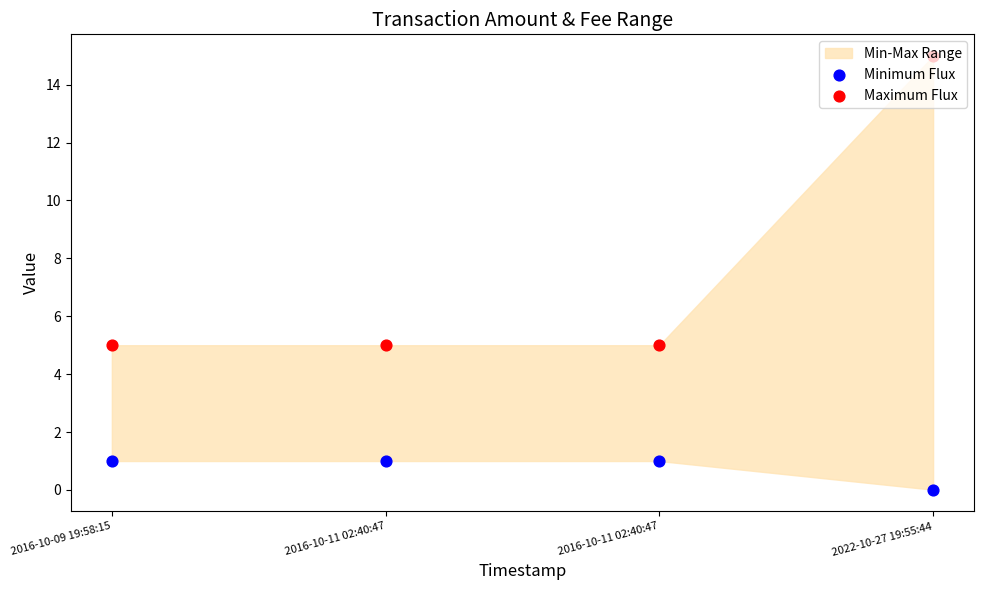

At how many categories does at least one series exceed 9?

1